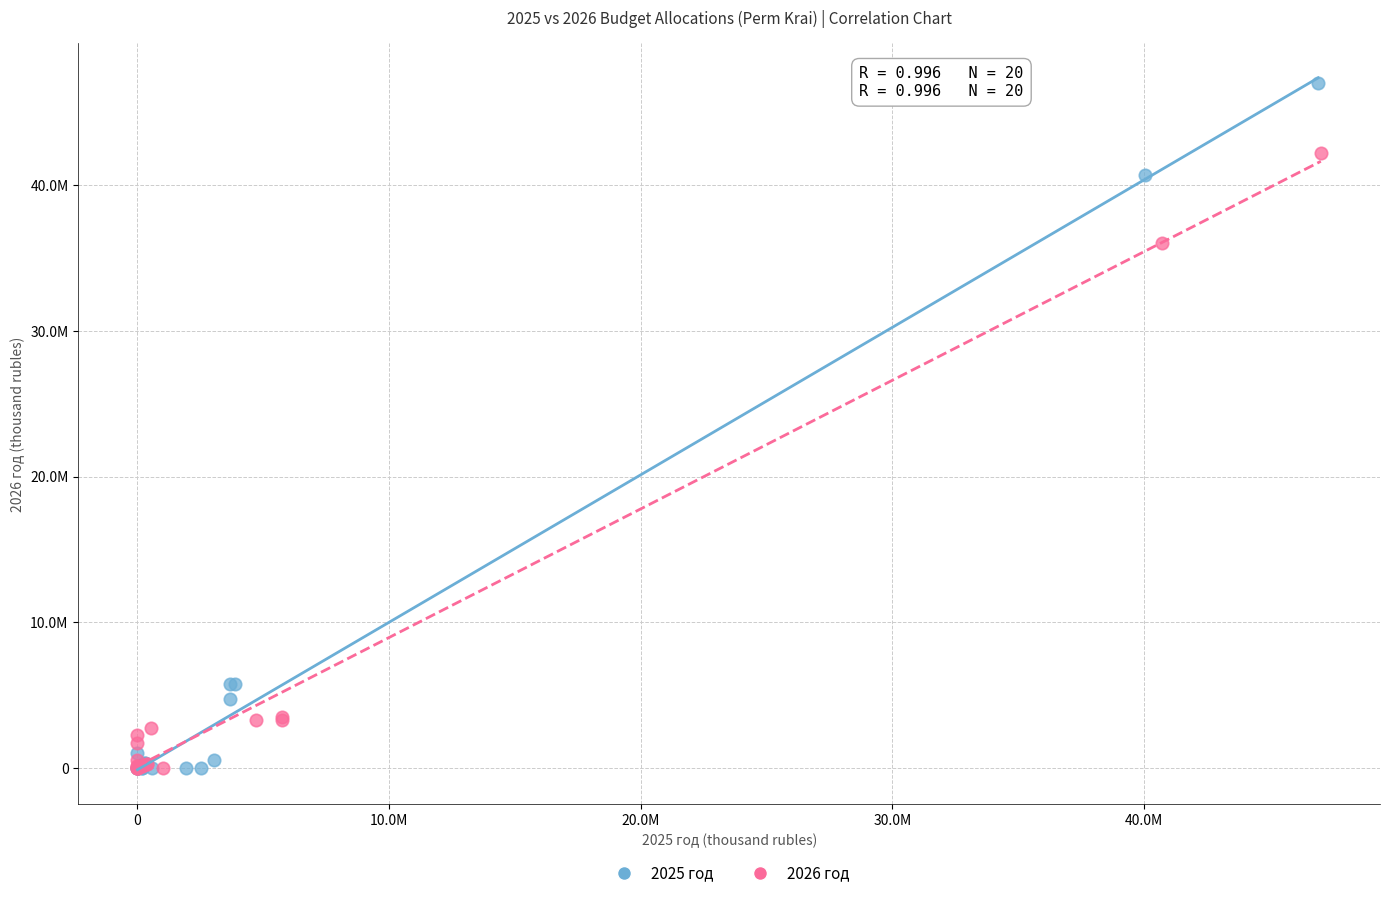

What are all the series names shown in the legend?

2025 год, 2026 год